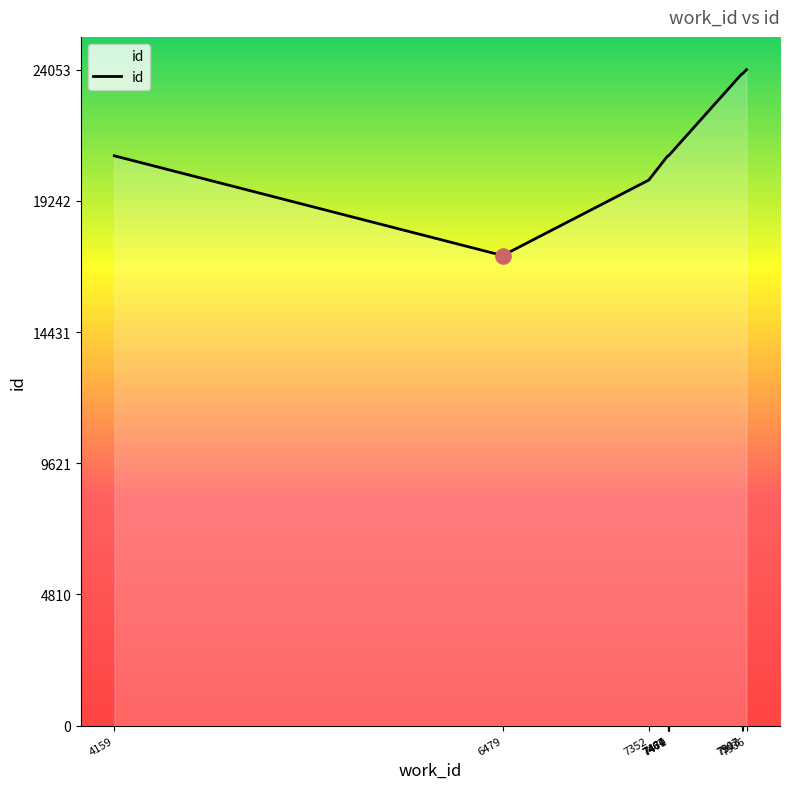

What is the change in value from 7470 to 7913?

+3006